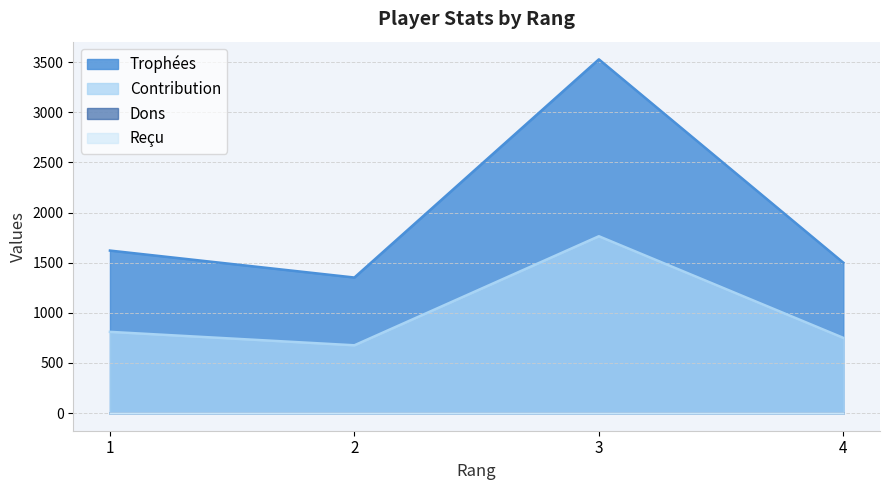

How many lines are shown in the chart?

4